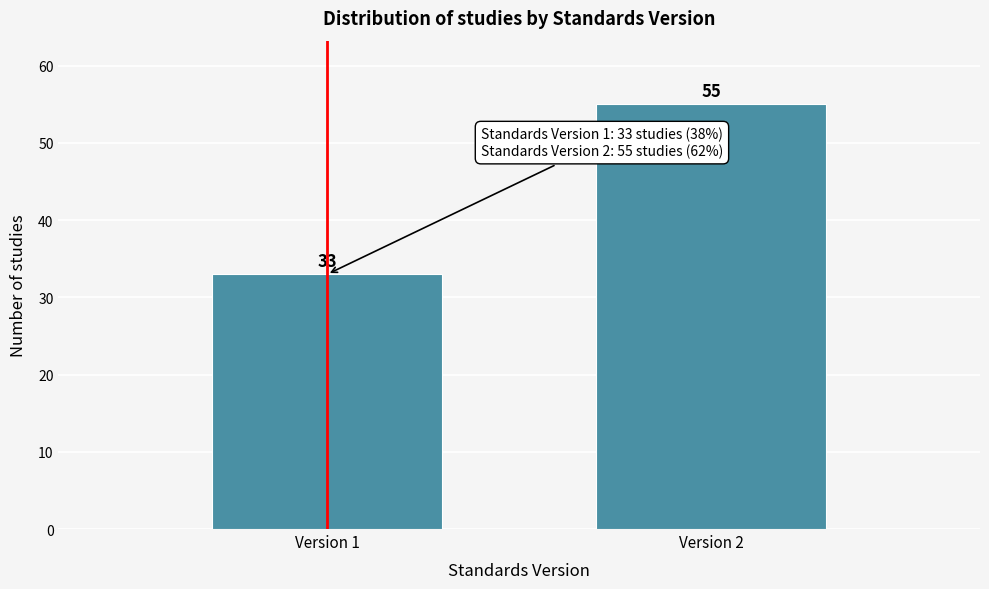

Reading right to left, list all the values displayed in this chart.

Version 2=55	Version 1=33